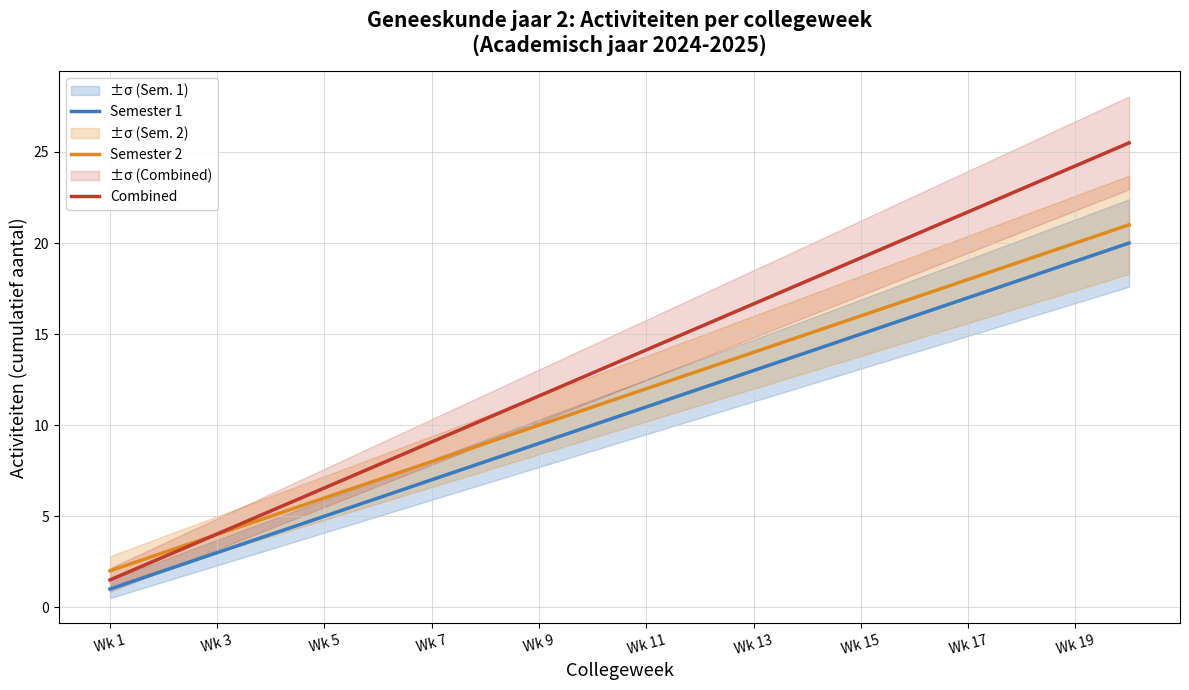

What is the lowest value of the Semester 1 series?

1.0